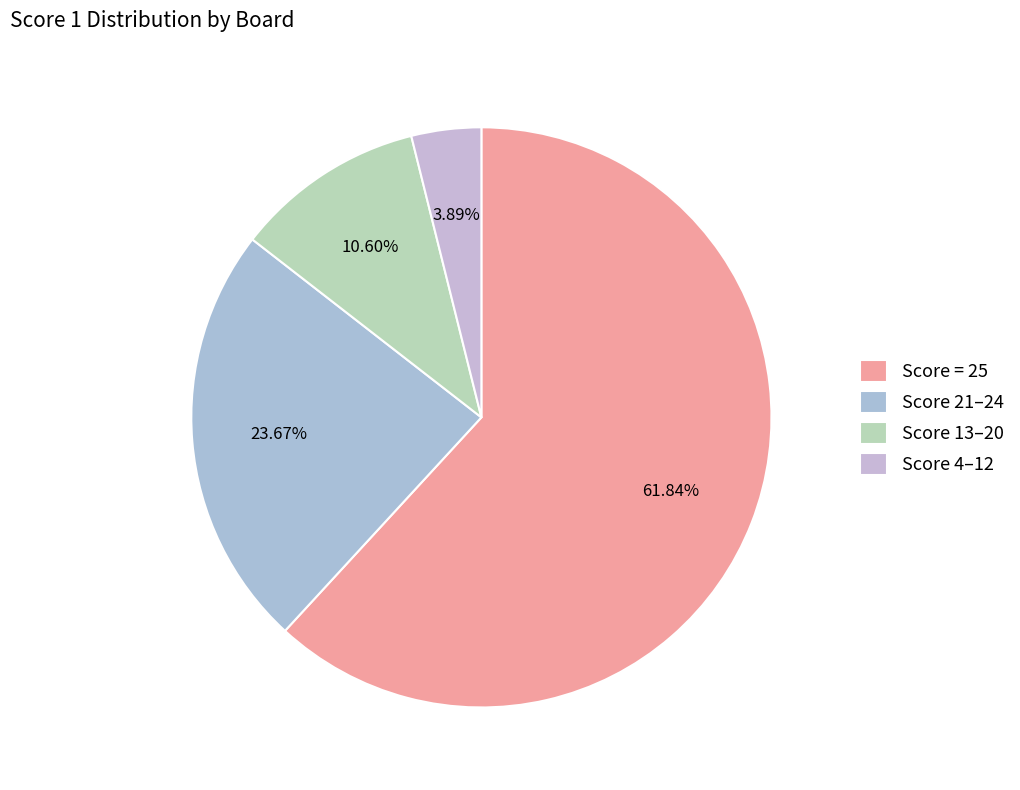

How many segments does this pie chart have?

4